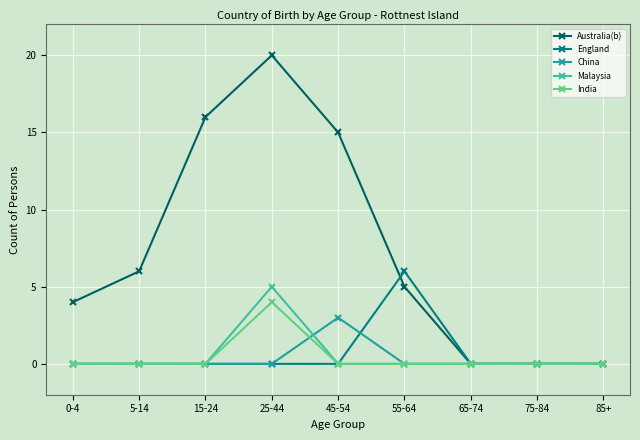

Which series has the largest total across all categories?

Australia(b)